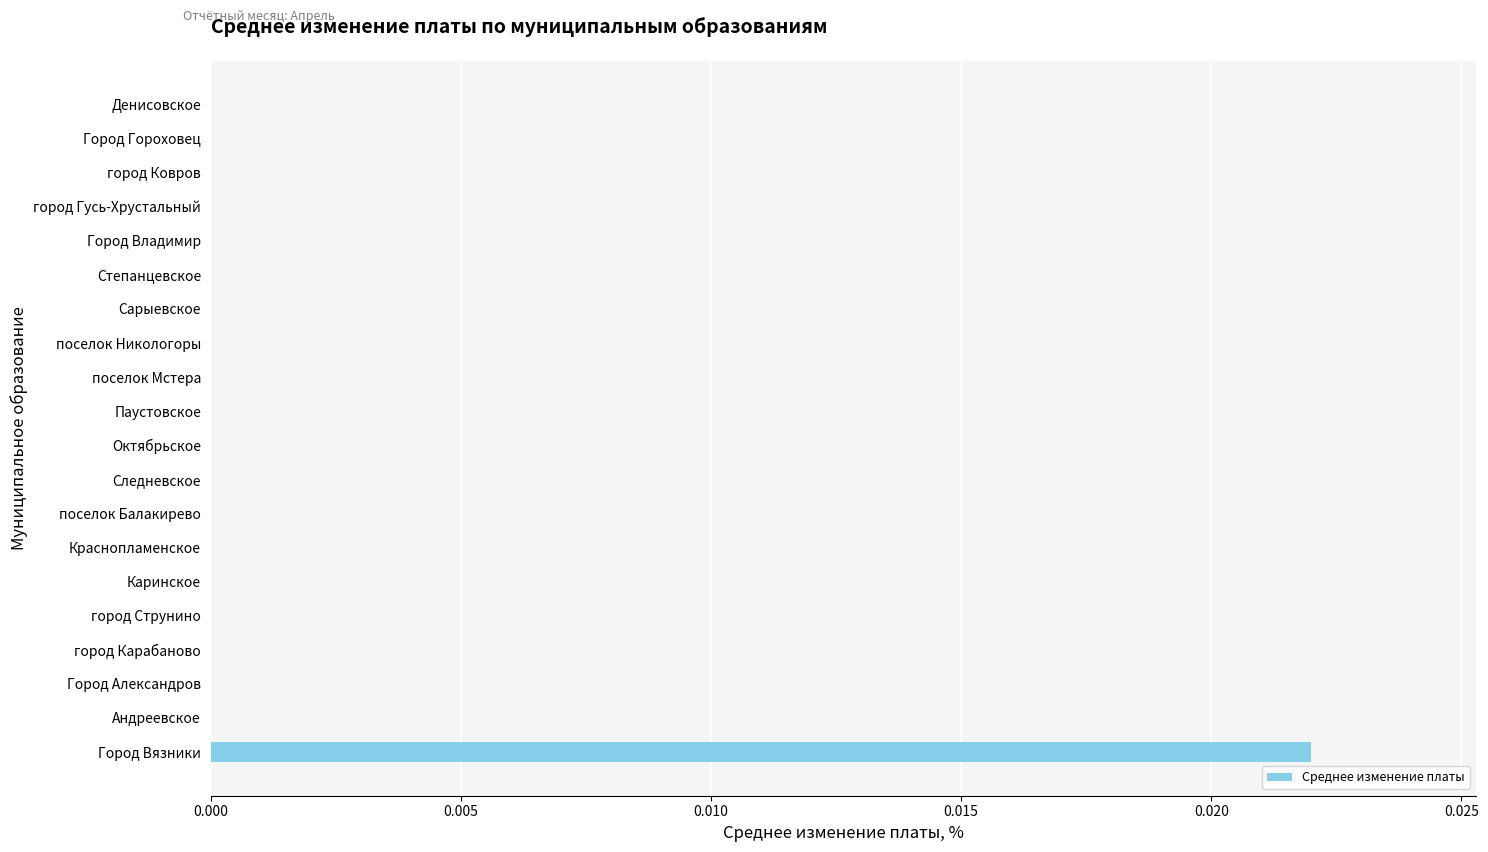

At which category does the chart reach its peak across all series?

Город Вязники